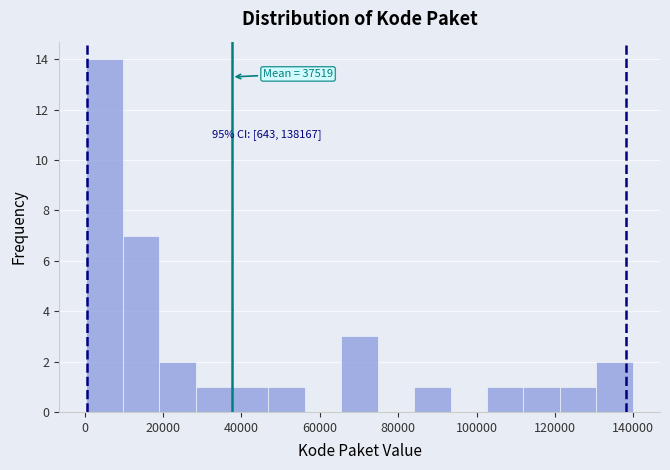

Over which range of the x-axis is the bar tallest?

0 to 10000